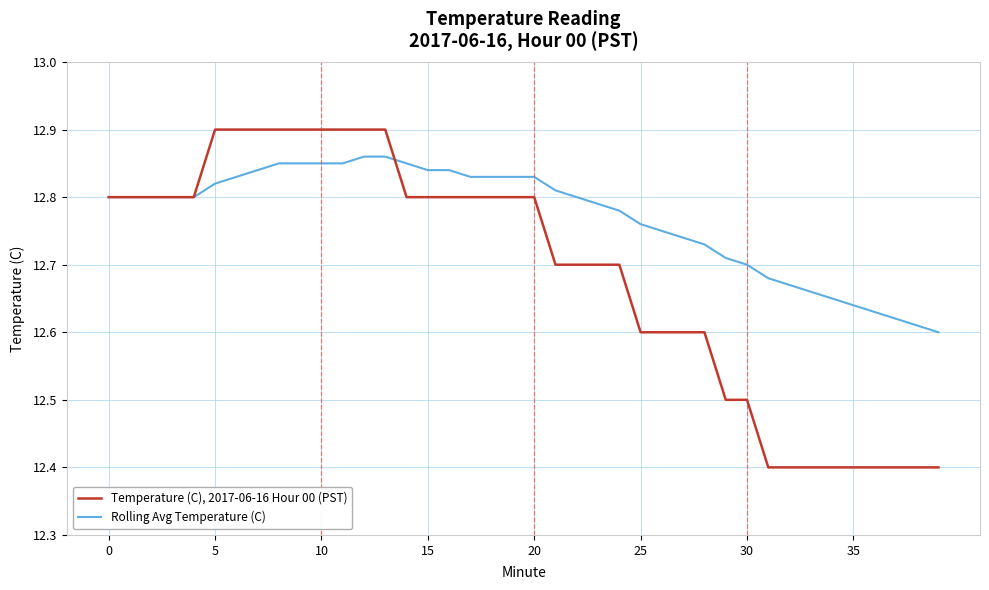

List the series in order of their peak value, lowest first.

Rolling Avg Temperature (C), Temperature (C), 2017-06-16 Hour 00 (PST)